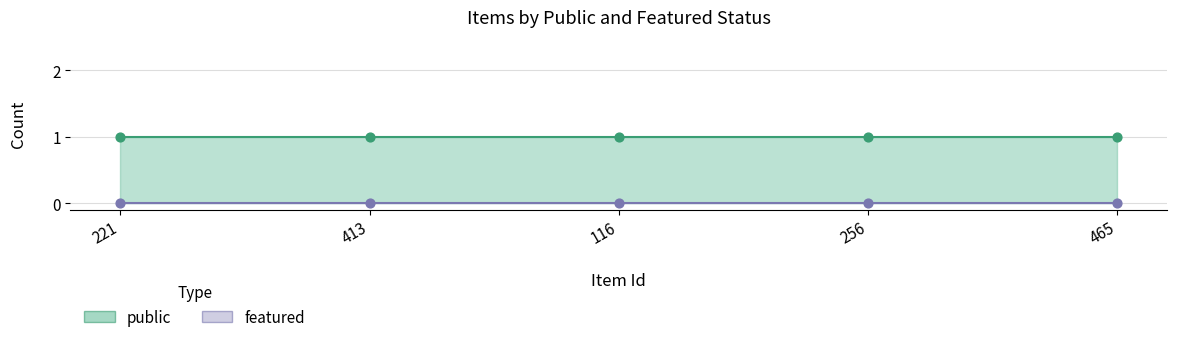

Which series contains the lowest Y value?

featured